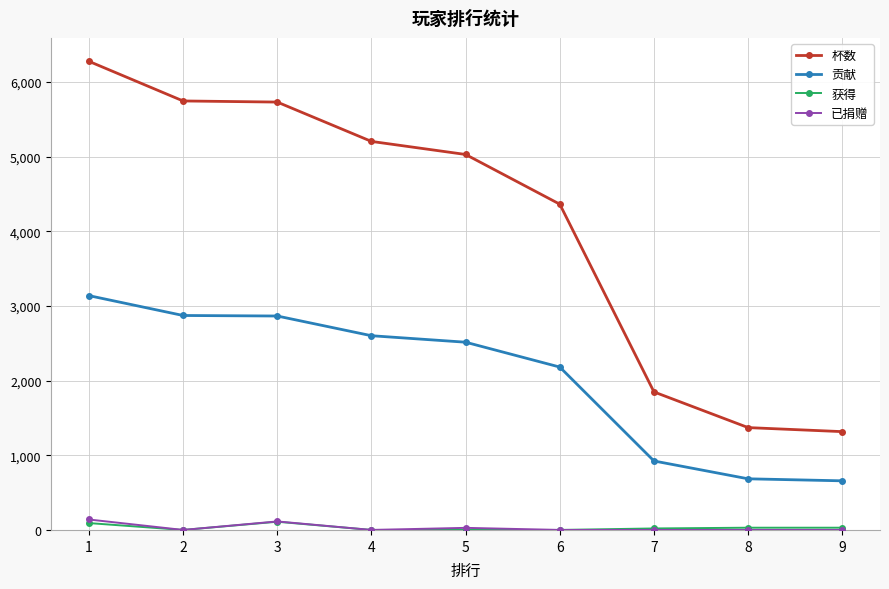

Which series has the widest spread of values?

杯数